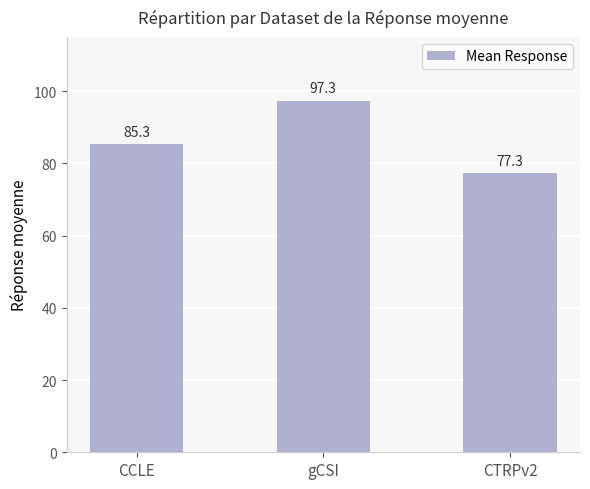

What is the difference between the values at CTRPv2 and CCLE?

8.0